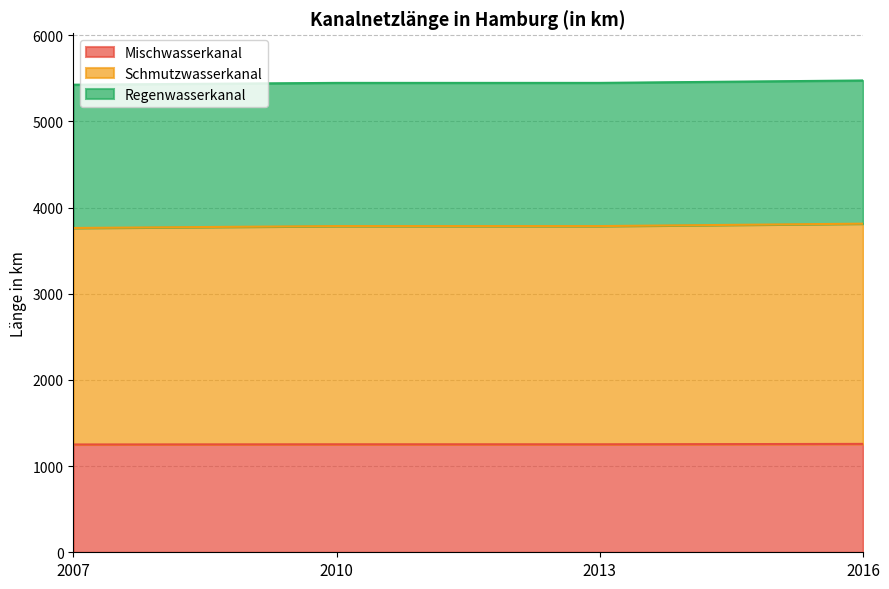

What is the lowest value of the Mischwasserkanal series?

1251